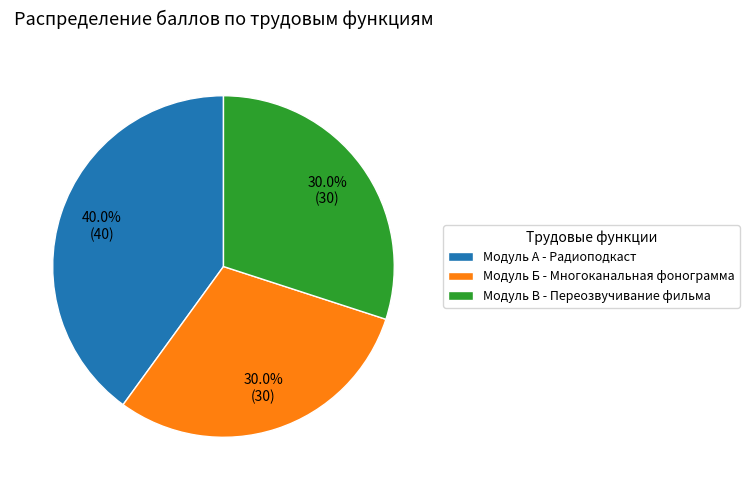

How many slices are in this pie chart?

3